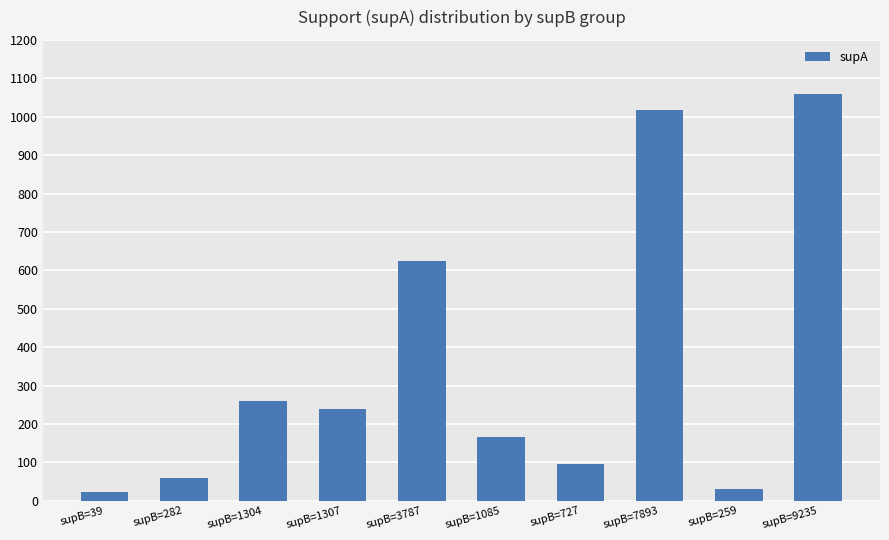

What is the label of the 5th bar from the left?

supB=3787